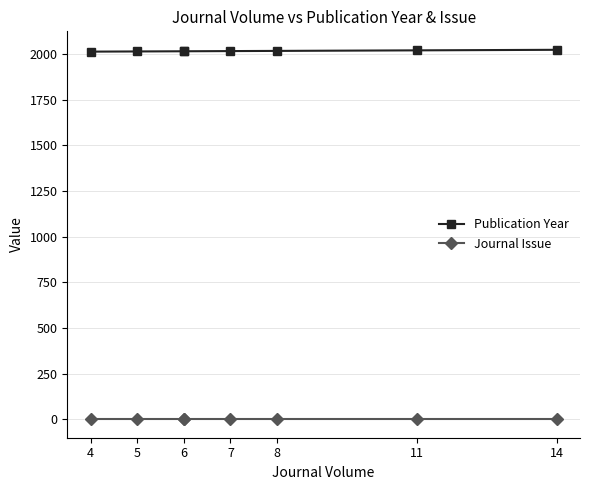

The Journal Issue series shows 1 at 8. True or false?

True